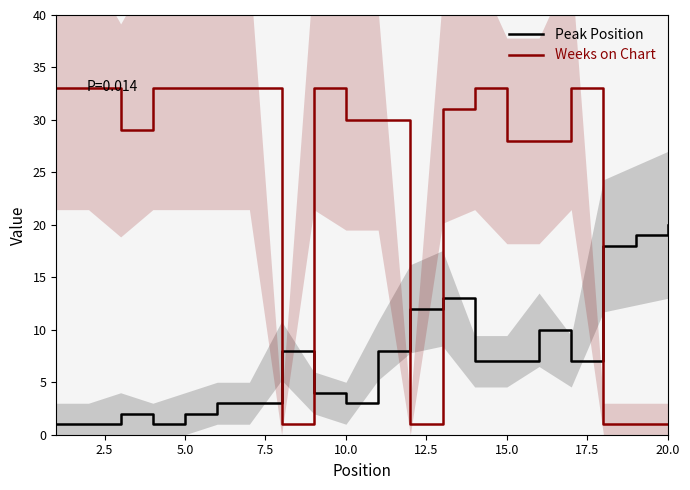

Is it true that Weeks on Chart equals 1 at 20.0?

True